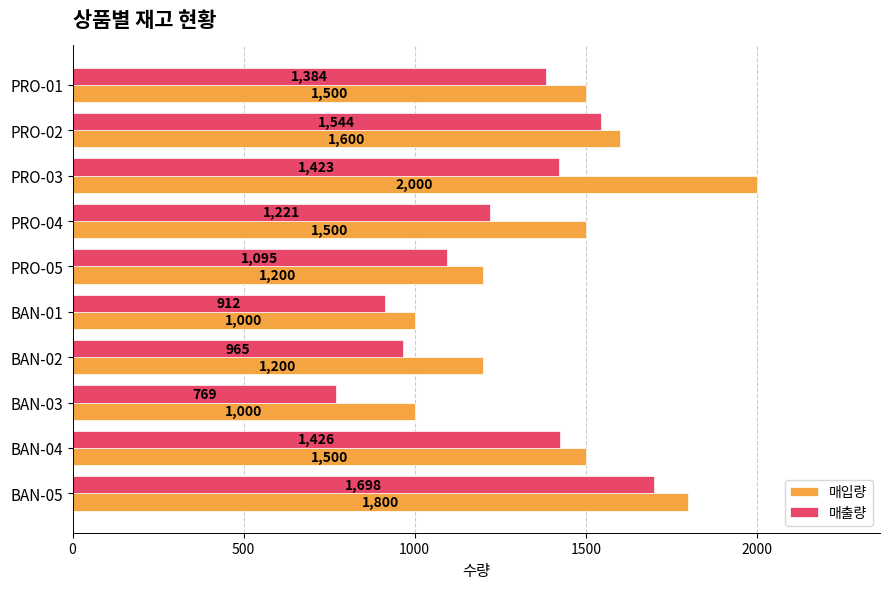

At how many categories does at least one series exceed 903?

10